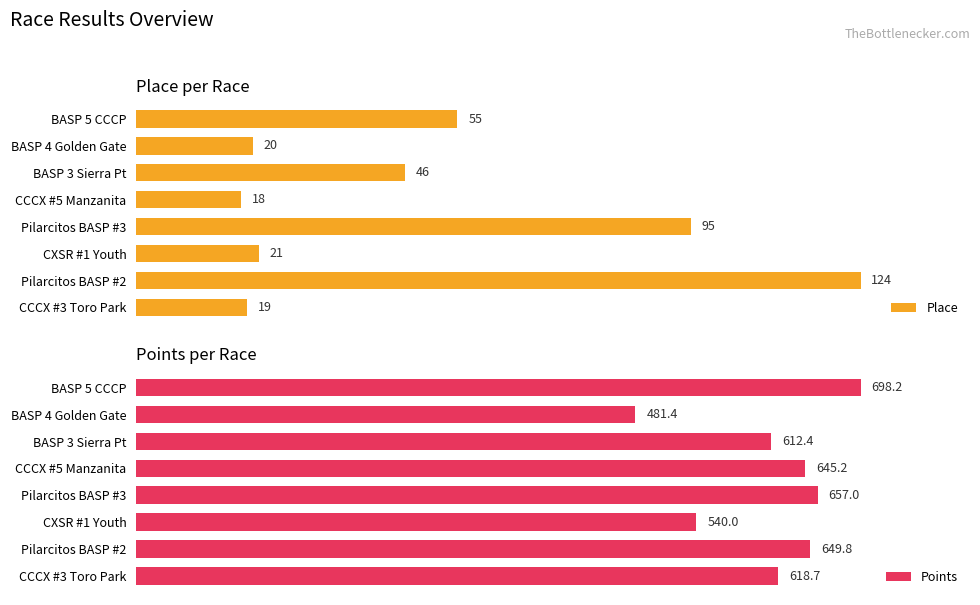

How many bars are there in total?

16